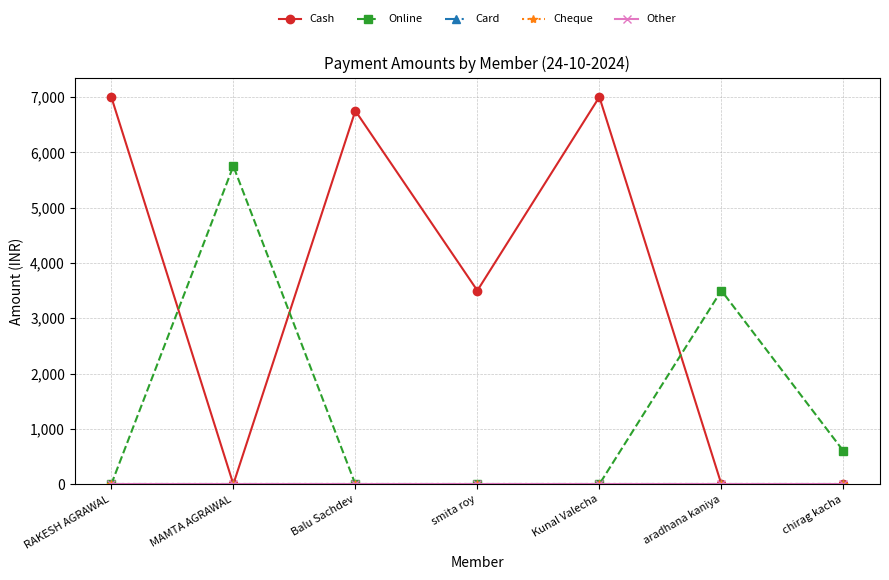

What is the sum of the Online values at Balu Sachdev and aradhana kaniya?

3500